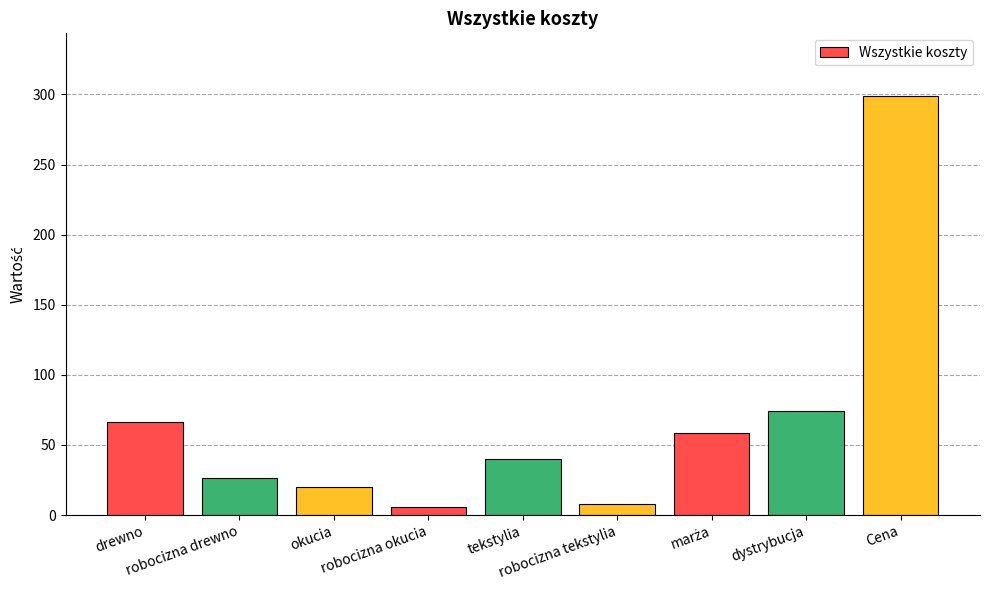

What is the difference between the maximum and minimum values?

292.8